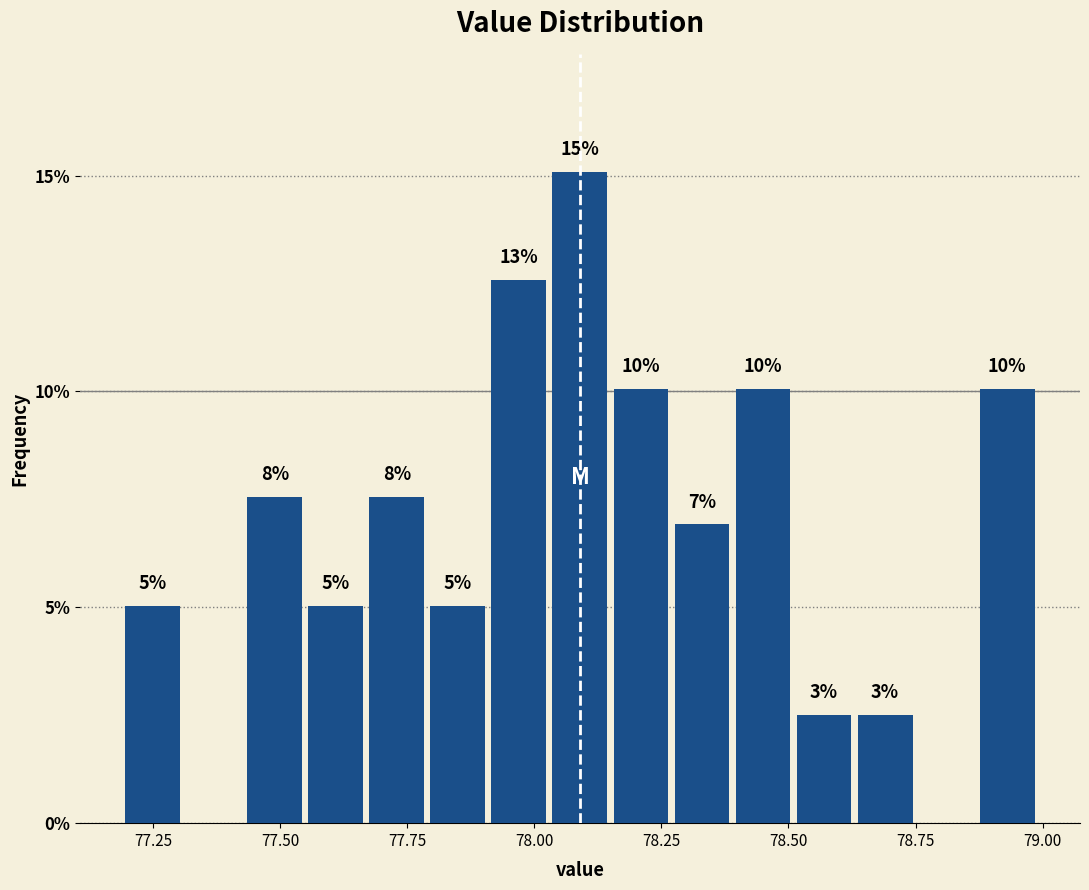

Read against the x-axis, roughly where is the centre of the tallest bar?

78.10